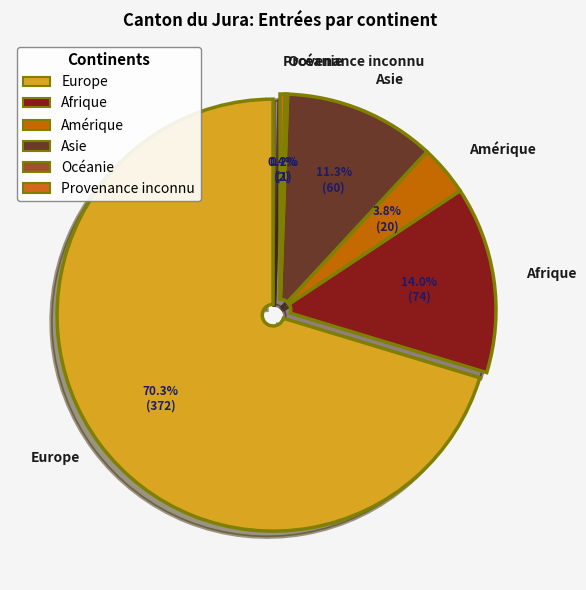

To the nearest percent, what percentage of the pie is Afrique?

14%